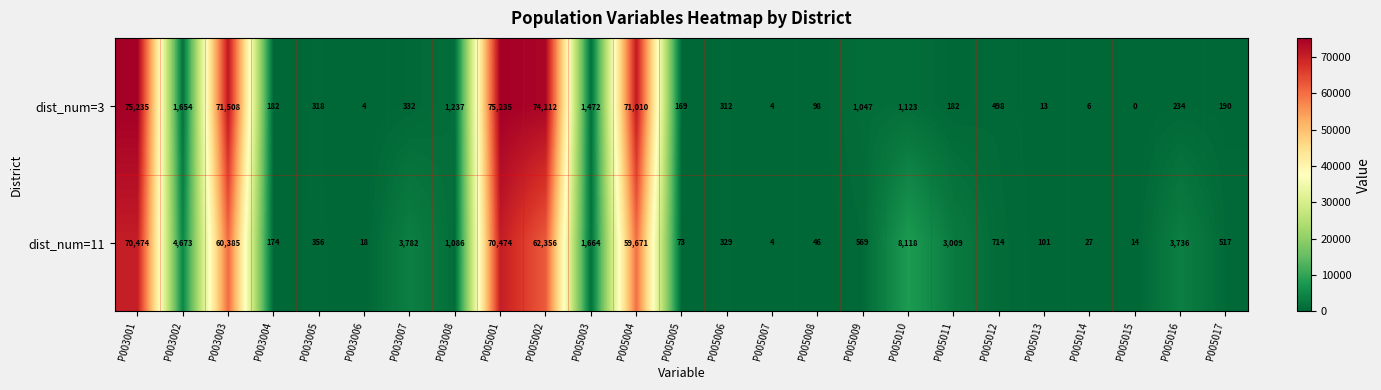

Which series has the largest total across all categories?

dist_num=3